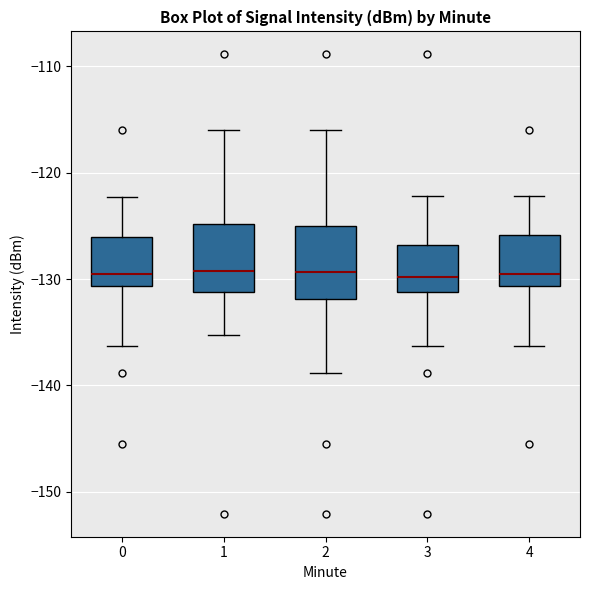

Where is the lower edge of the box at x = 4 on the y-axis? The values are not printed on the chart, so give them approximately, as read against the axis.

-131